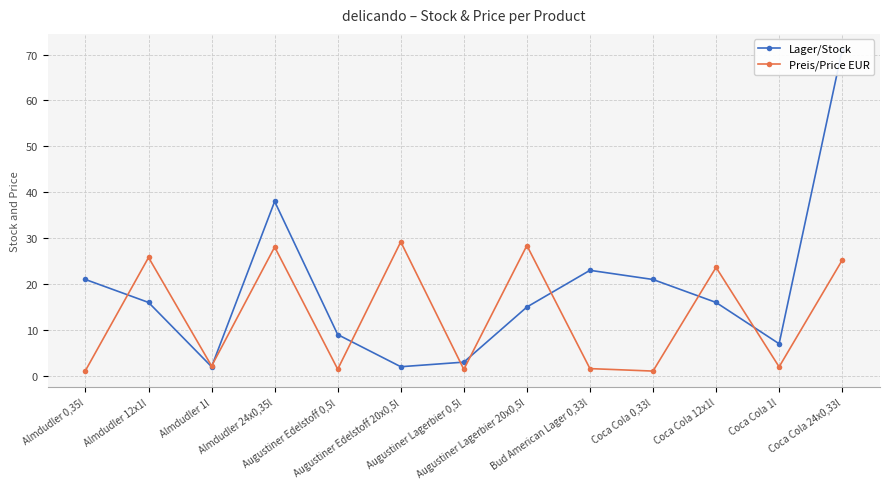

What is the spread (max minus min) of values at Coca Cola 12x1l?

7.6